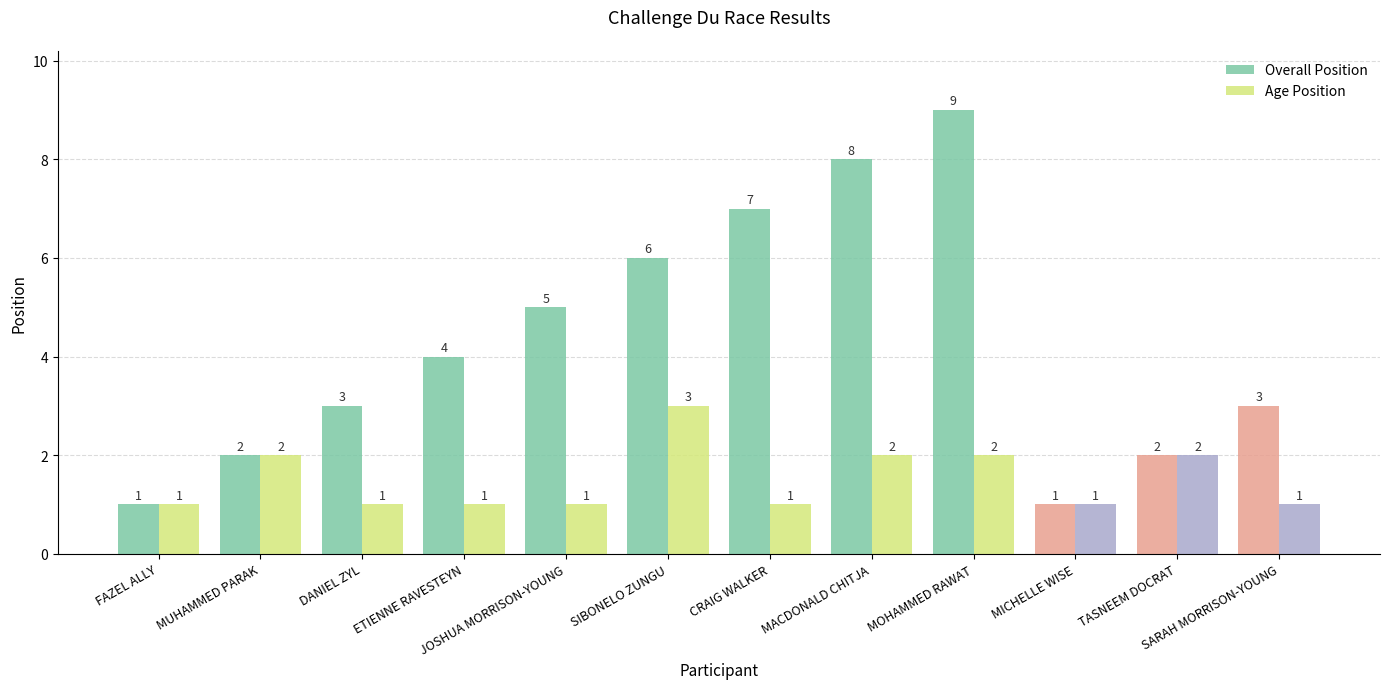

At which category is the sum across all series the highest?

MOHAMMED RAWAT